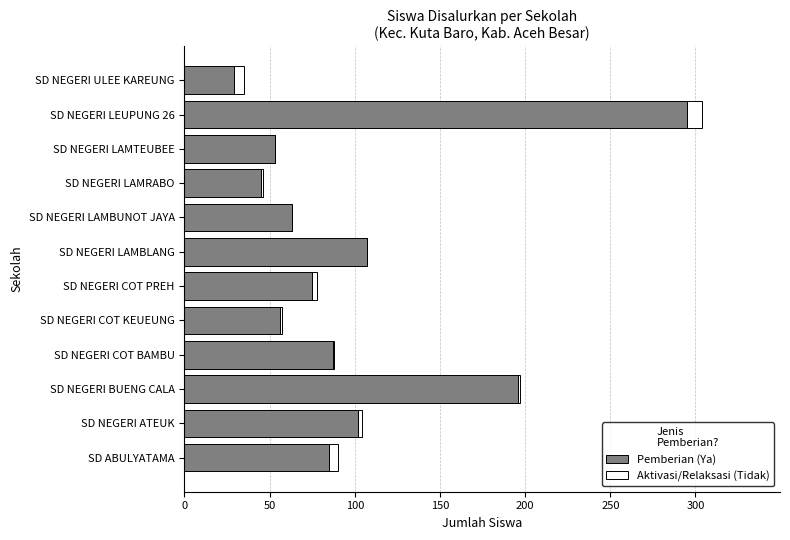

Which category has the highest value in the Pemberian (Ya) series?

SD NEGERI LEUPUNG 26